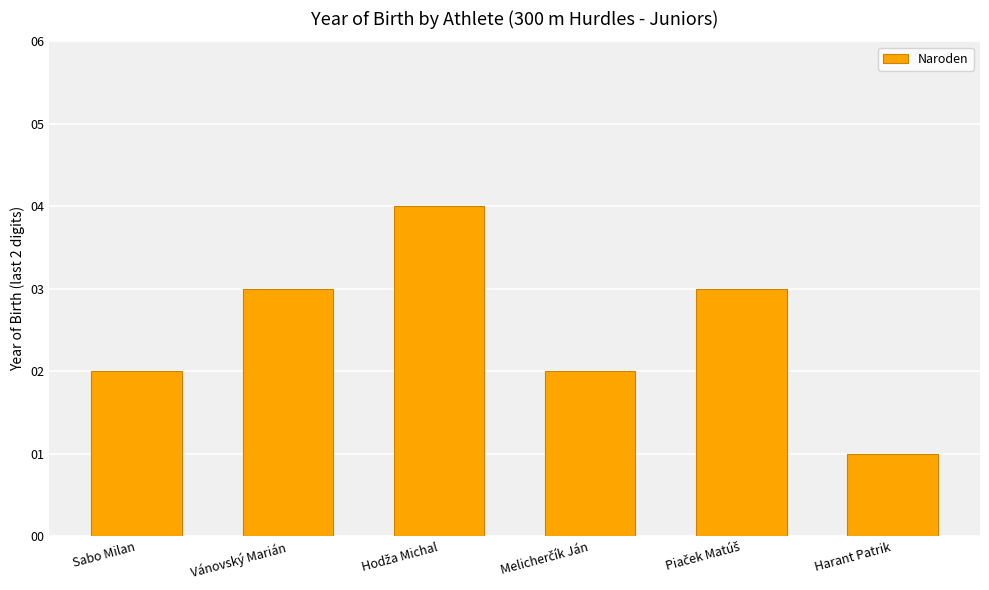

Is it true that the value at Sabo Milan is 3?

False